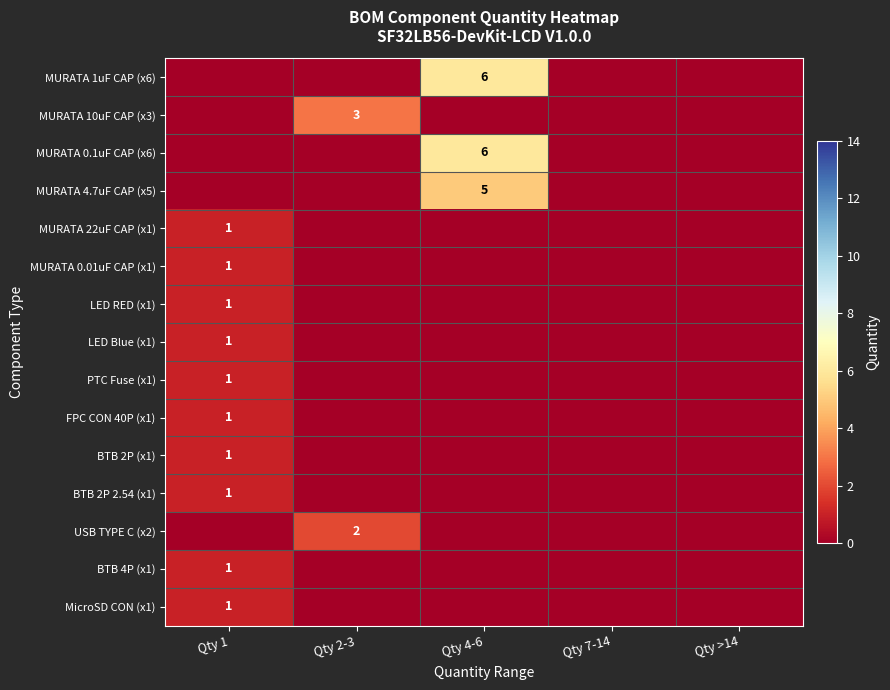

Which has a higher value, Qty 1 or Qty 2-3?

Qty 1